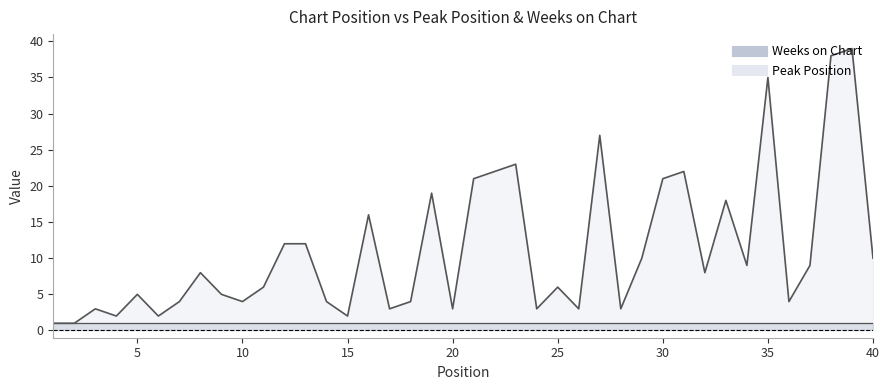

How many interior local valleys (lower than both neighbors) does the data have?

12